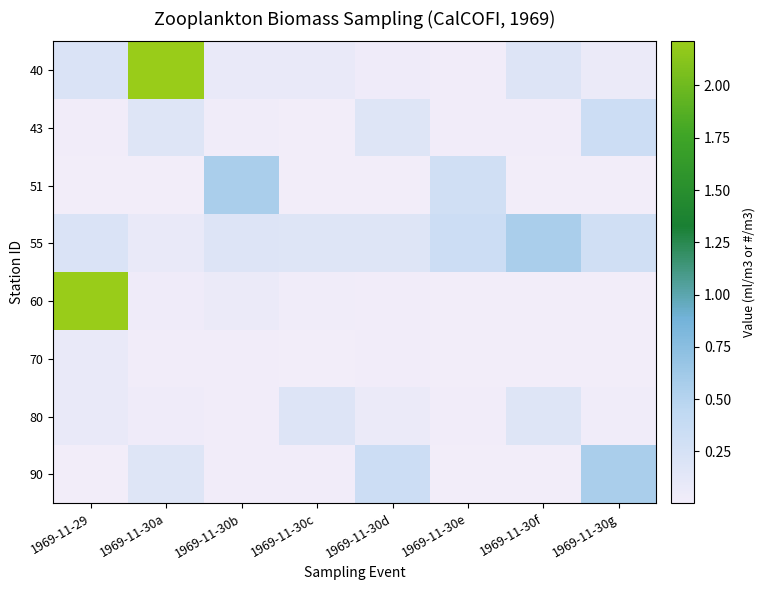

Reading left to right, what are all the values shown in this chart?

40: 1969-11-29=0.2	1969-11-30a=2.2	1969-11-30b=0.1	1969-11-30c=0.1	1969-11-30d=0.0	1969-11-30e=0.0	1969-11-30f=0.2	1969-11-30g=0.1
43: 1969-11-29=0.0	1969-11-30a=0.2	1969-11-30b=0.0	1969-11-30c=0.0	1969-11-30d=0.2	1969-11-30e=0.0	1969-11-30f=0.0	1969-11-30g=0.3
51: 1969-11-29=0.0	1969-11-30a=0.0	1969-11-30b=0.6	1969-11-30c=0.0	1969-11-30d=0.0	1969-11-30e=0.3	1969-11-30f=0.0	1969-11-30g=0.0
55: 1969-11-29=0.2	1969-11-30a=0.1	1969-11-30b=0.2	1969-11-30c=0.2	1969-11-30d=0.2	1969-11-30e=0.3	1969-11-30f=0.6	1969-11-30g=0.3
60: 1969-11-29=2.2	1969-11-30a=0.0	1969-11-30b=0.1	1969-11-30c=0.0	1969-11-30d=0.0	1969-11-30e=0.0	1969-11-30f=0.0	1969-11-30g=0.0
70: 1969-11-29=0.1	1969-11-30a=0.0	1969-11-30b=0.0	1969-11-30c=0.0	1969-11-30d=0.0	1969-11-30e=0.0	1969-11-30f=0.0	1969-11-30g=0.0
80: 1969-11-29=0.1	1969-11-30a=0.0	1969-11-30b=0.0	1969-11-30c=0.2	1969-11-30d=0.1	1969-11-30e=0.0	1969-11-30f=0.2	1969-11-30g=0.0
90: 1969-11-29=0.0	1969-11-30a=0.2	1969-11-30b=0.0	1969-11-30c=0.0	1969-11-30d=0.3	1969-11-30e=0.0	1969-11-30f=0.0	1969-11-30g=0.6